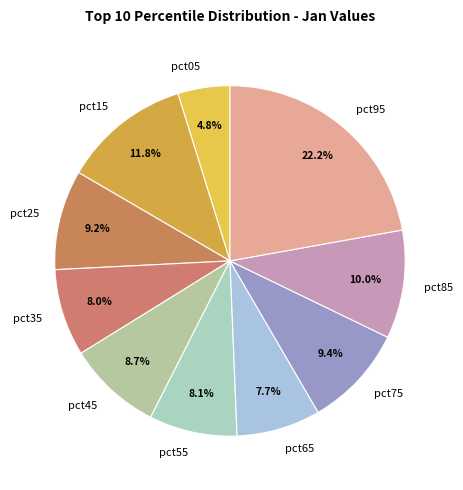

How many segments does this pie chart have?

10